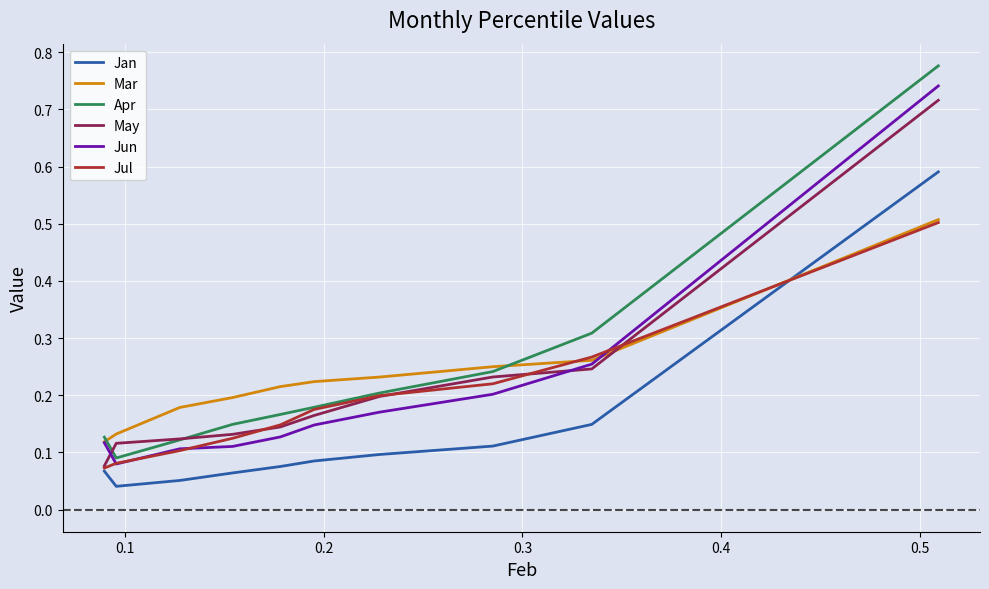

True or false: Jan and Jun intersect in this chart.

False